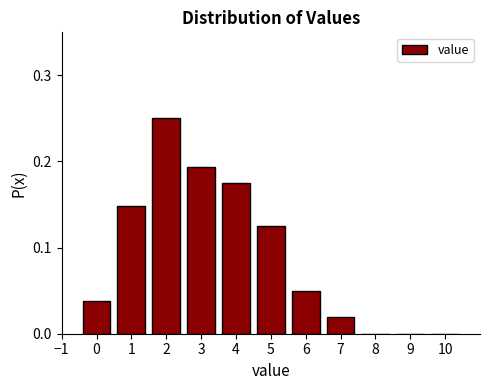

The chart shows a value of 0.2 at 8. True or false?

False